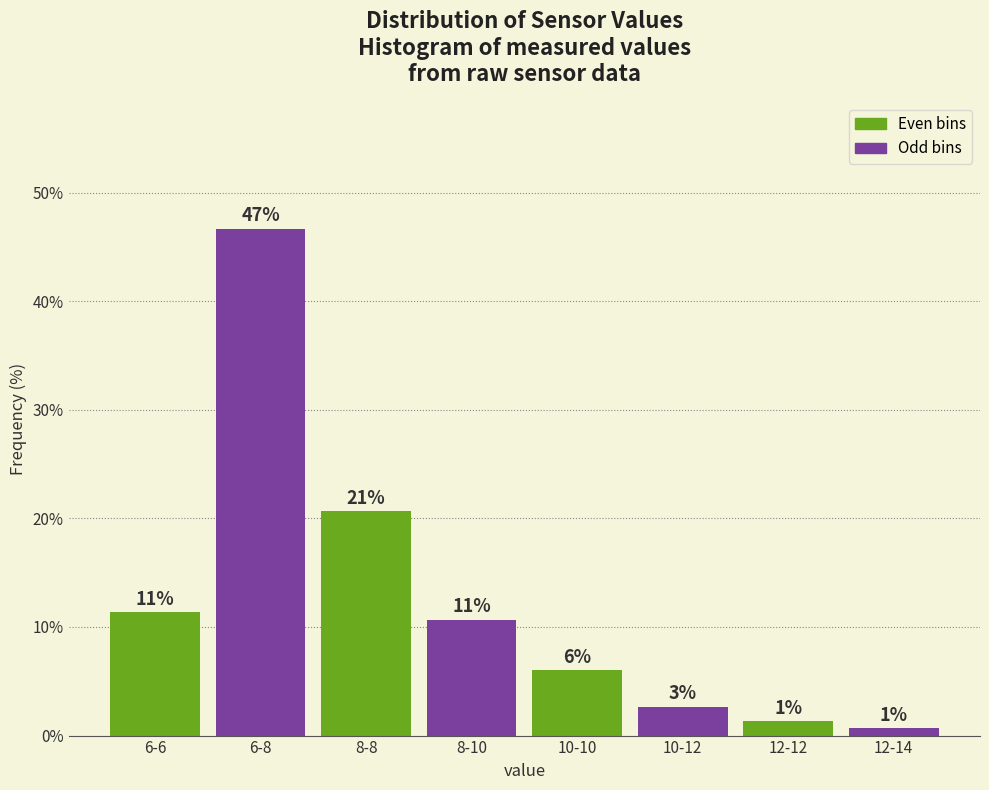

Does the chart contain any negative values?

No